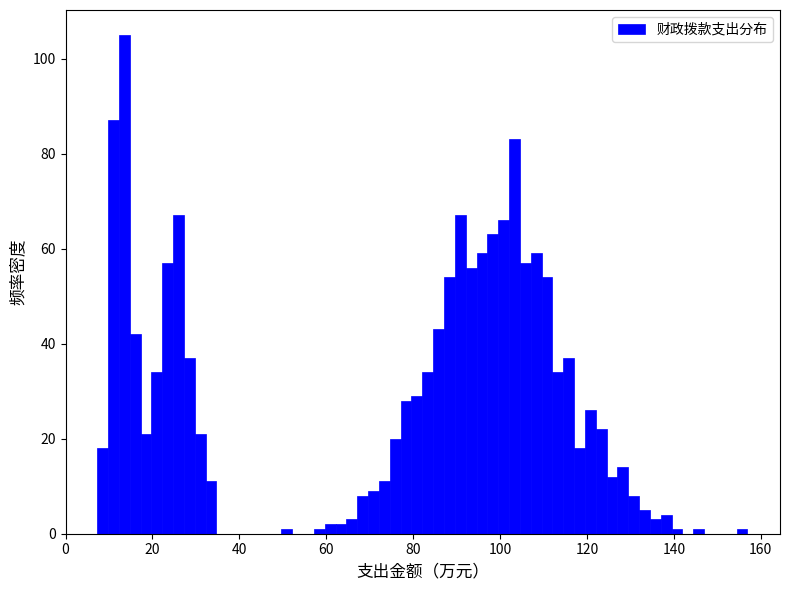

Read against the x-axis, roughly where is the centre of the tallest bar?

14